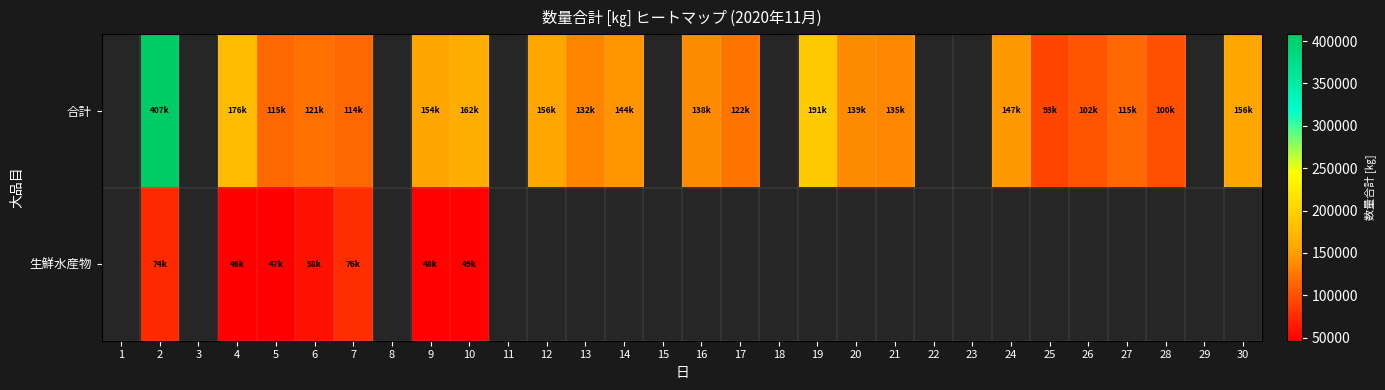

How many values in the 合計 series exceed 154639?

6